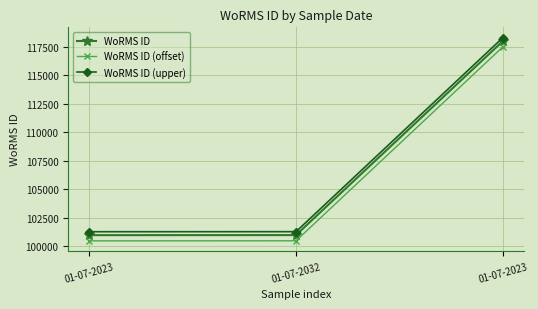

At how many categories does at least one series exceed 102189?

1